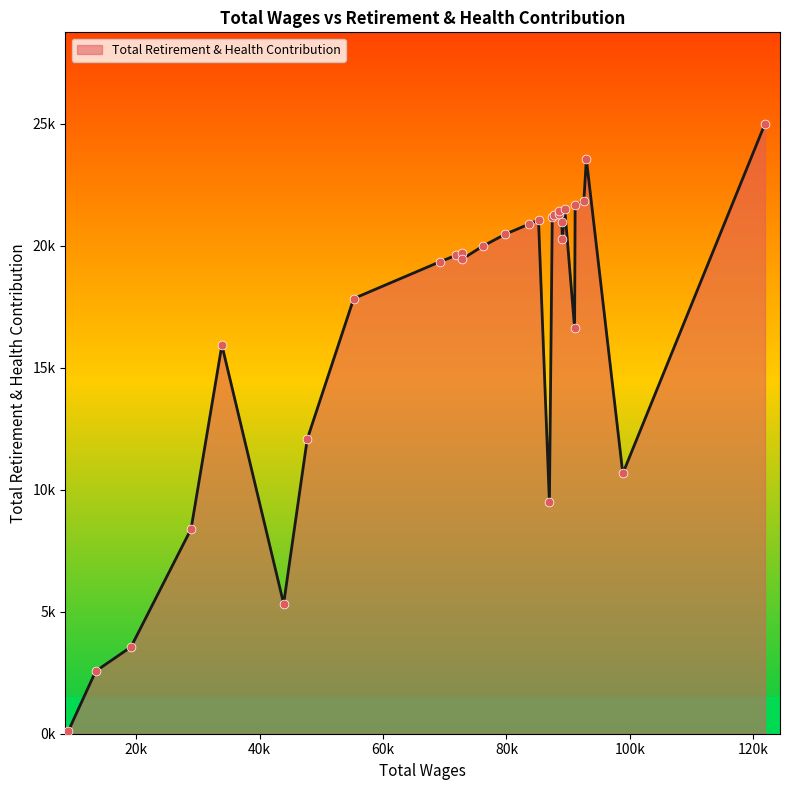

What is the ratio of the value at 92538.0 to the value at 79772.0?

1.1